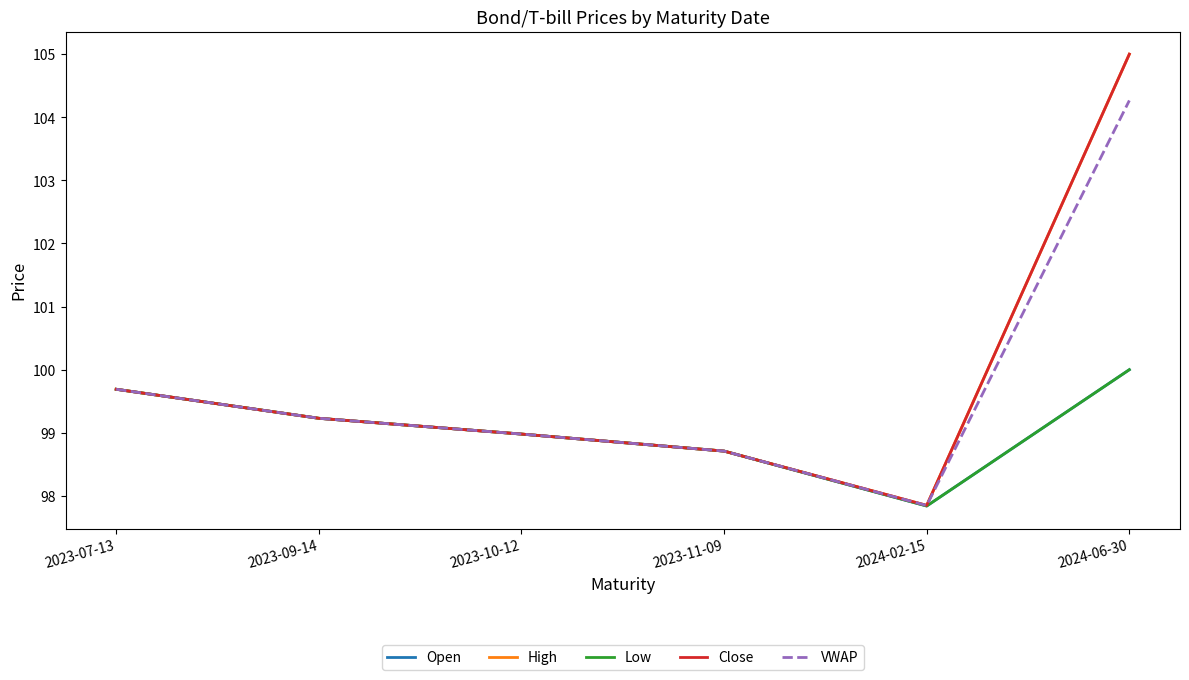

Where is the first local minimum for Close?

2024-02-15